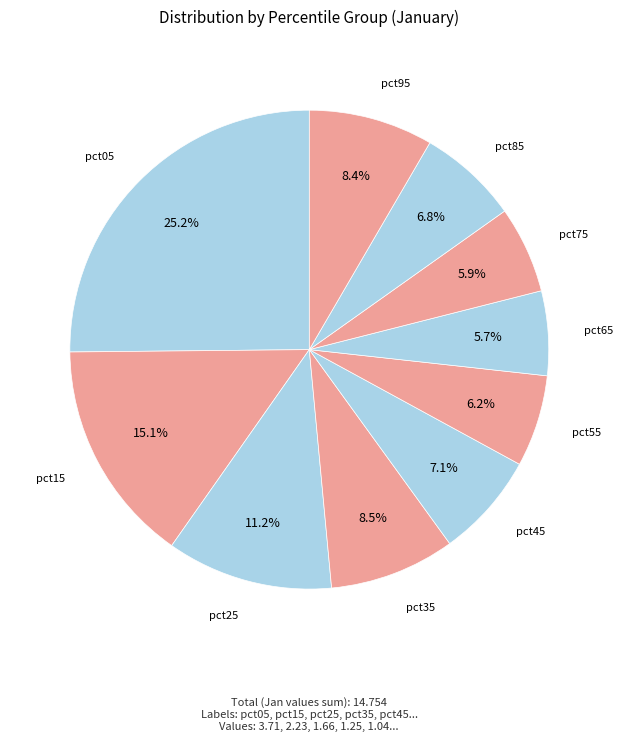

How many slices are in this pie chart?

10